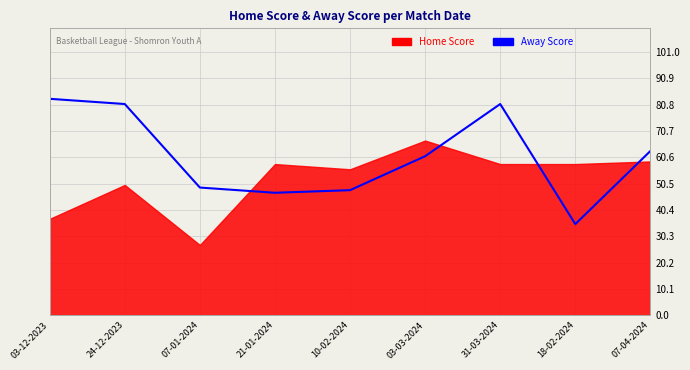

What is the difference between the maximum and second lowest values?

36